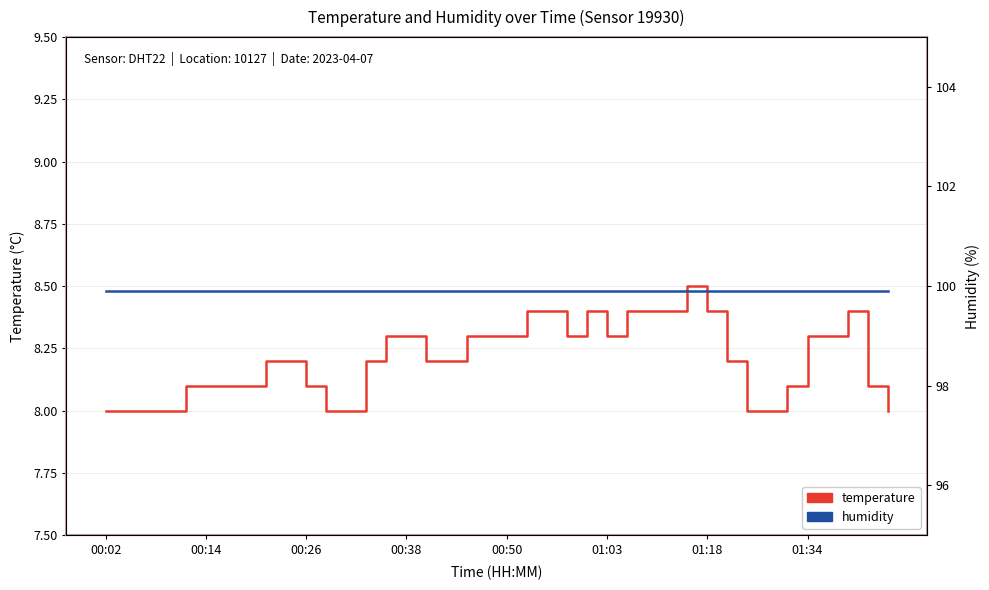

True or false: humidity and temperature cross at least once.

False